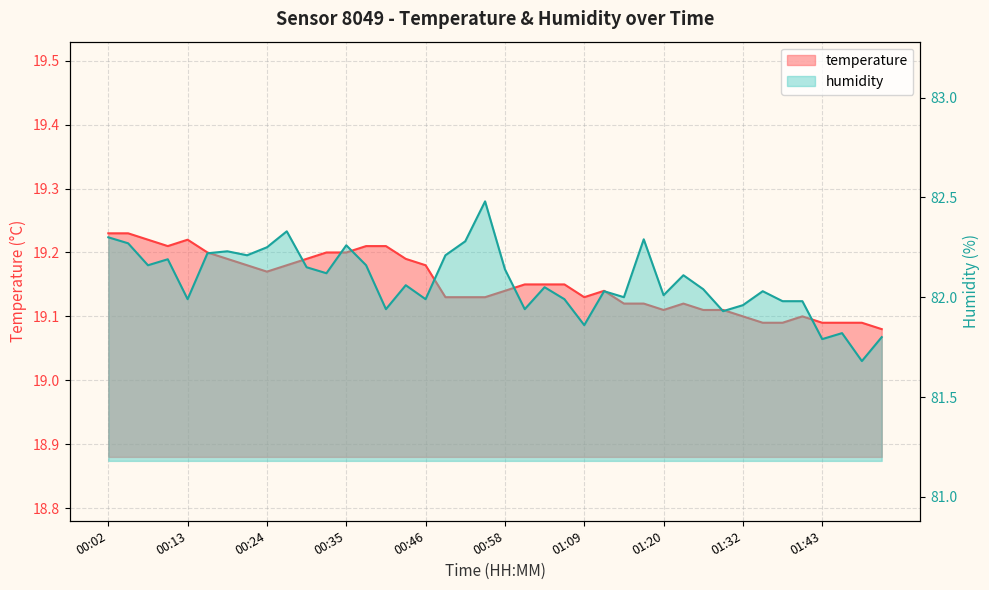

What is the label of the 10th point from the left?

00:27